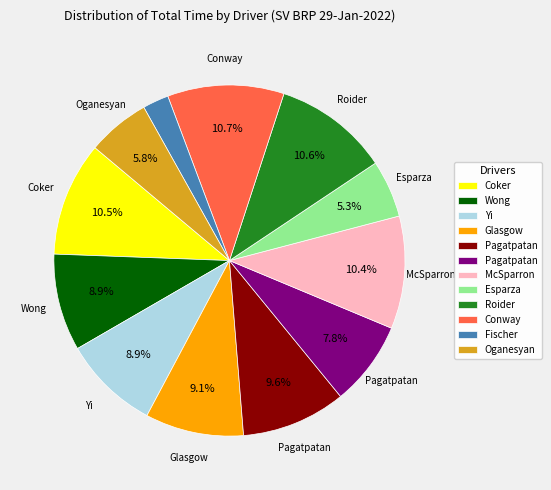

How many slices are in this pie chart?

12